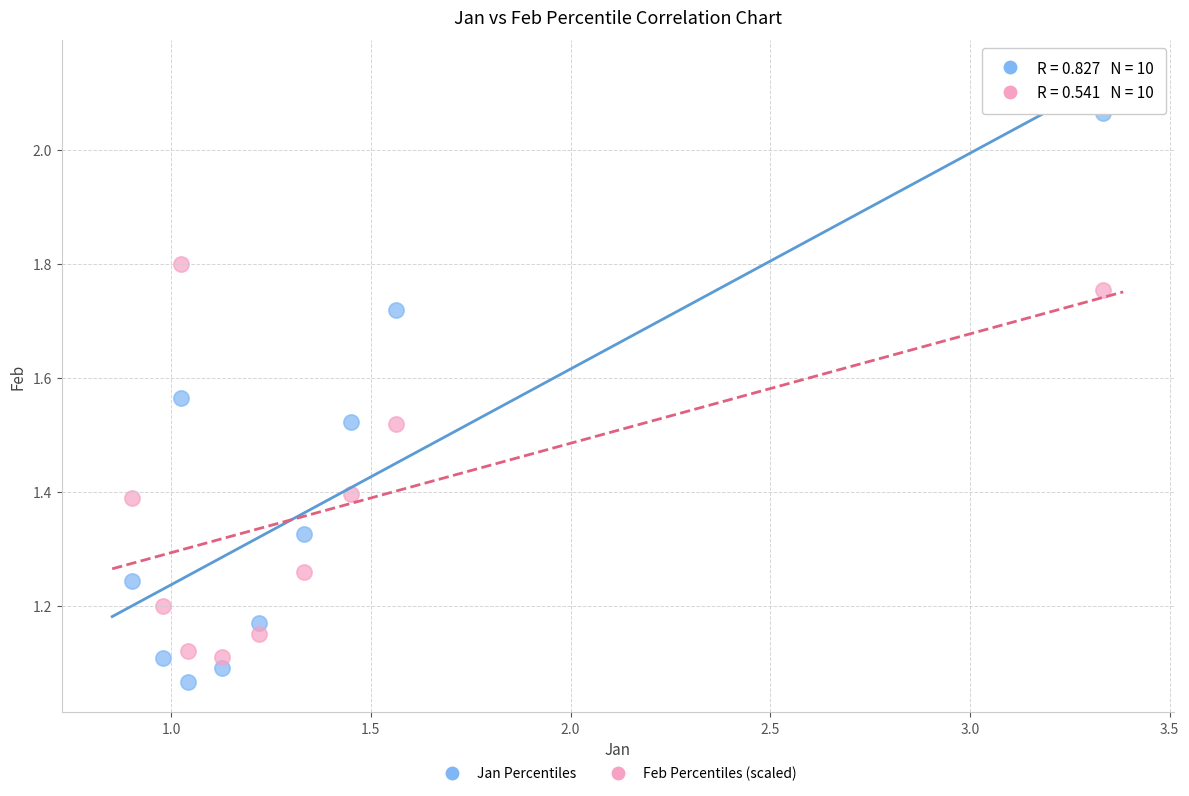

Across all data points, what is the range of Y values (max minus min)?

1.0